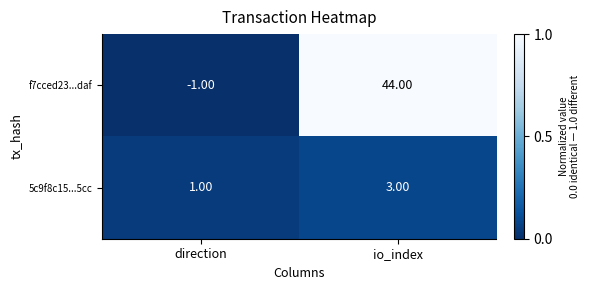

List the series in order of their overall mean, lowest first.

5c9f8c15...5cc, f7cced23...daf